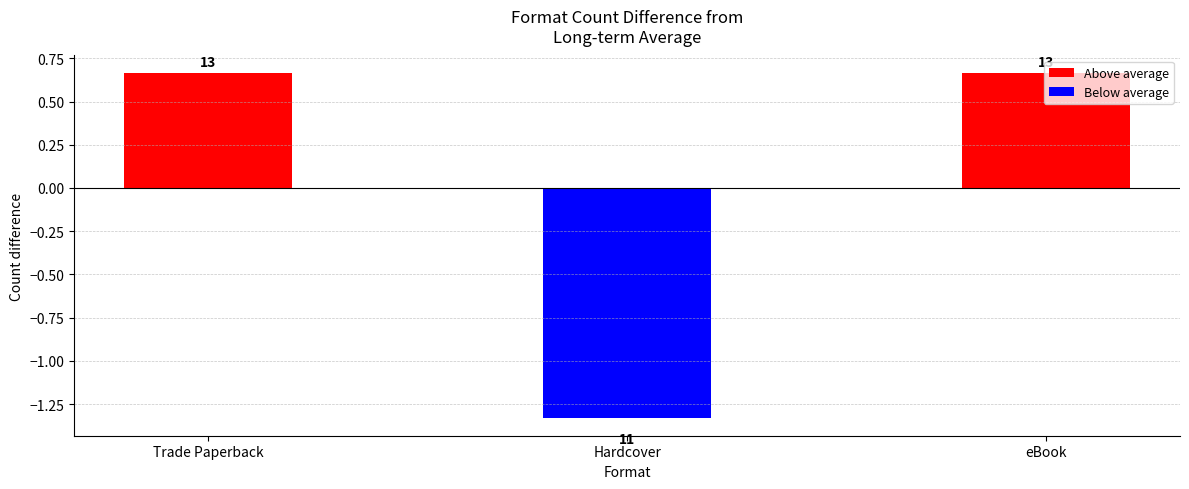

Which label corresponds to the smallest value in the chart?

Hardcover